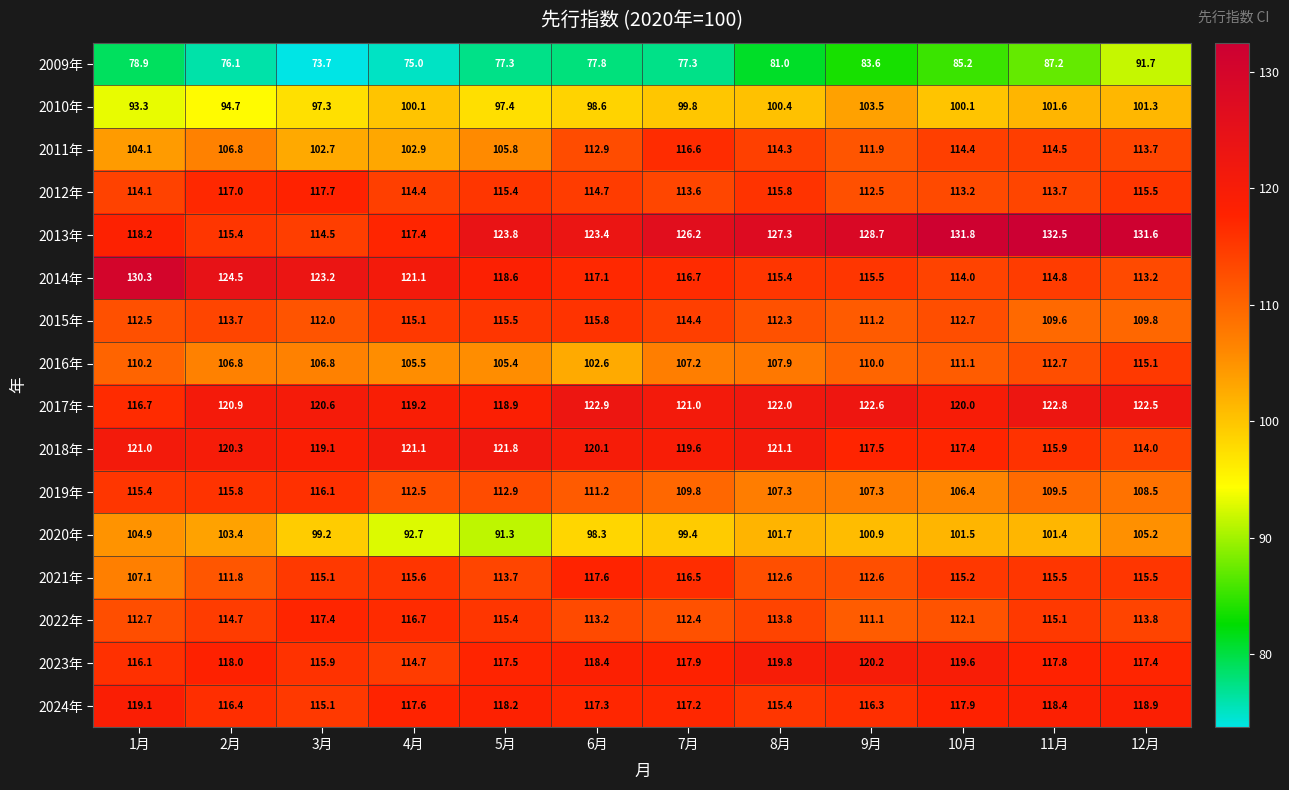

What is the maximum value for 2014年?

130.3